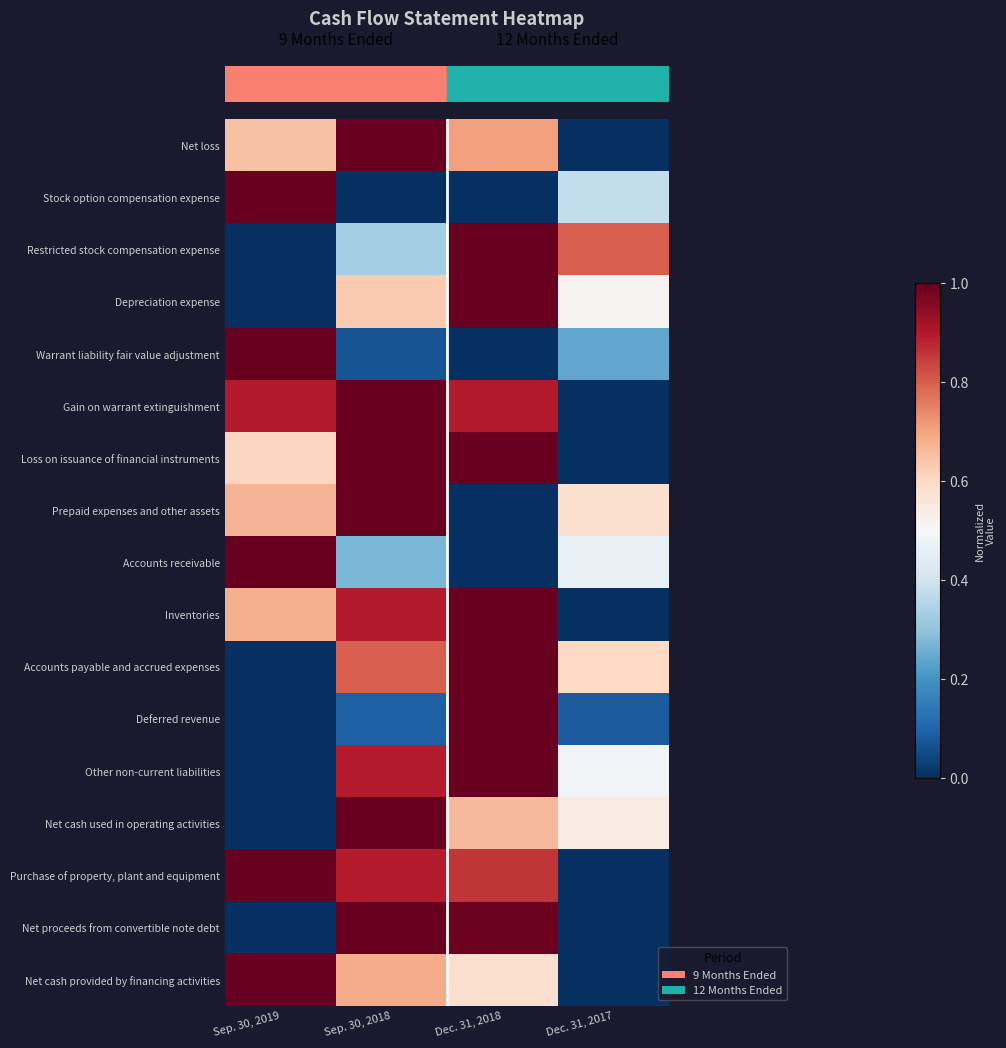

At which category is the sum across all series the highest?

Dec. 31, 2018